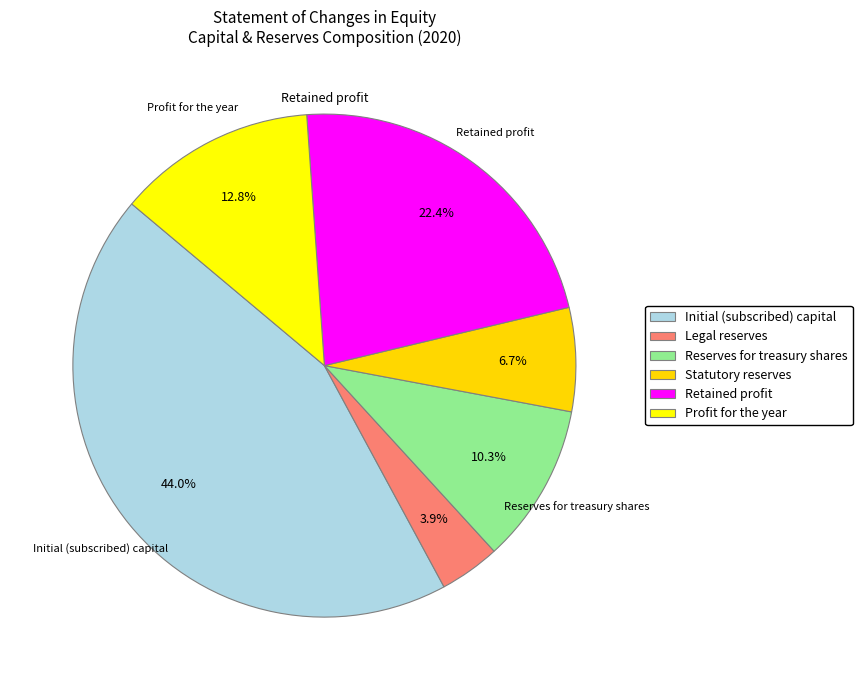

How many segments does this pie chart have?

6